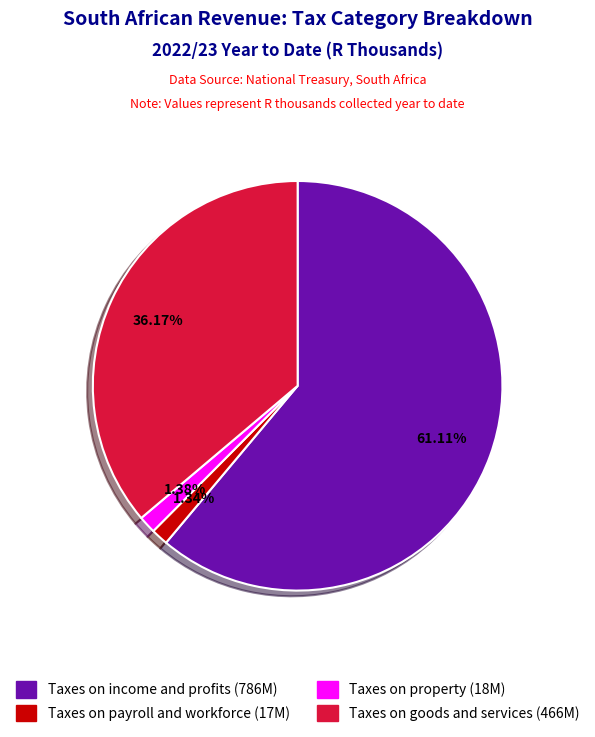

The Taxes on payroll and workforce slice represents 1% of the pie. True or false?

True